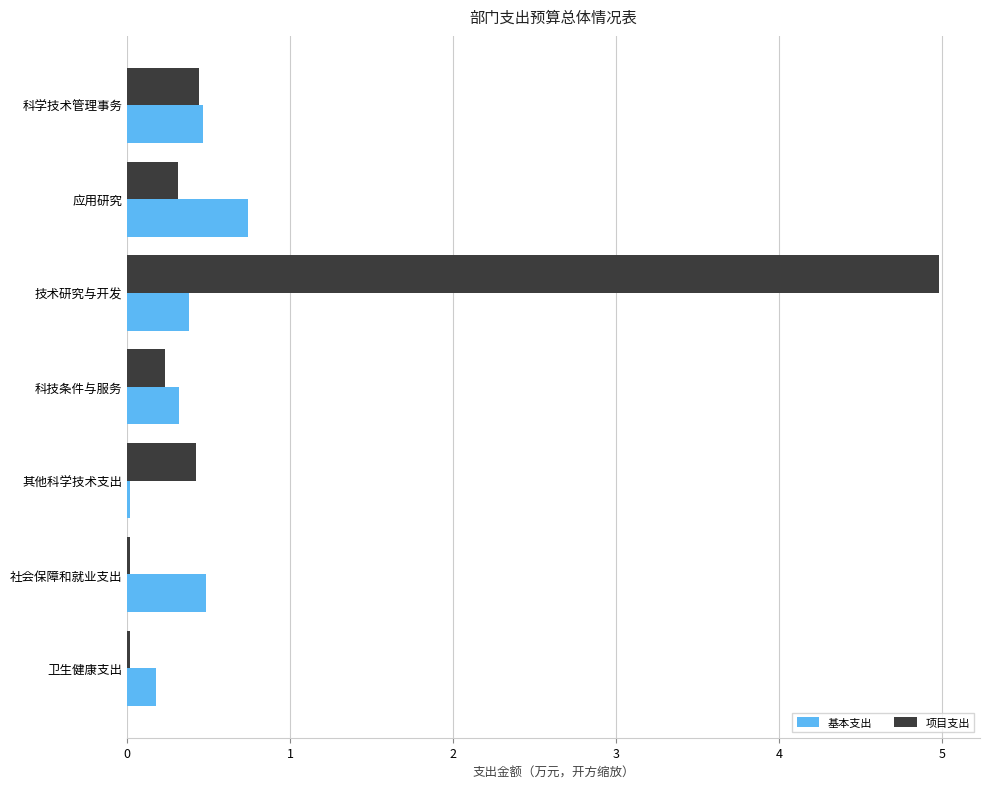

The value of 项目支出 at 科技条件与服务 is 0.2. True or false?

True